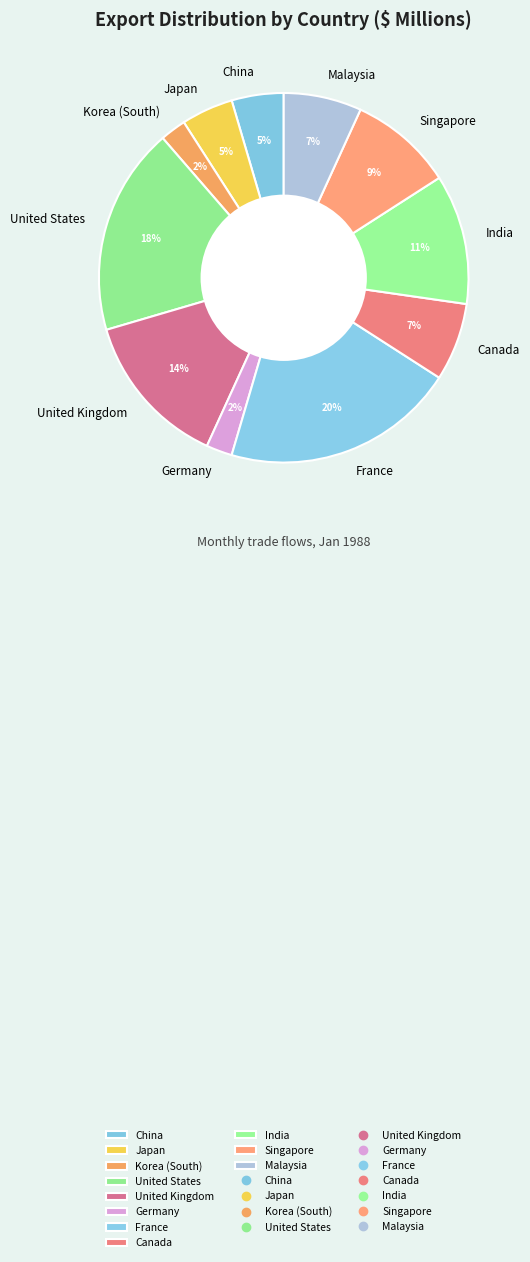

Does any single category account for the majority?

No